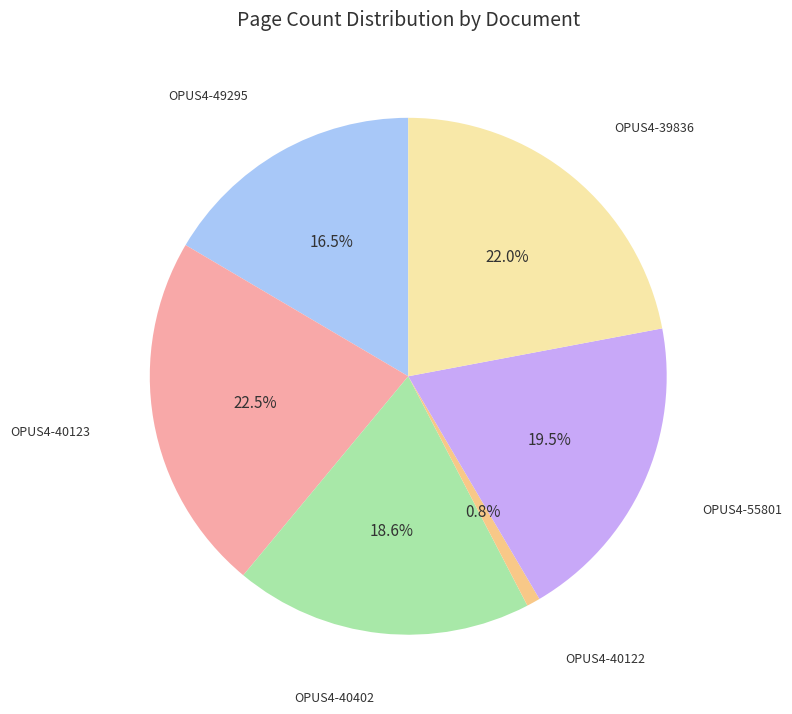

Count the number of slices in the pie.

6